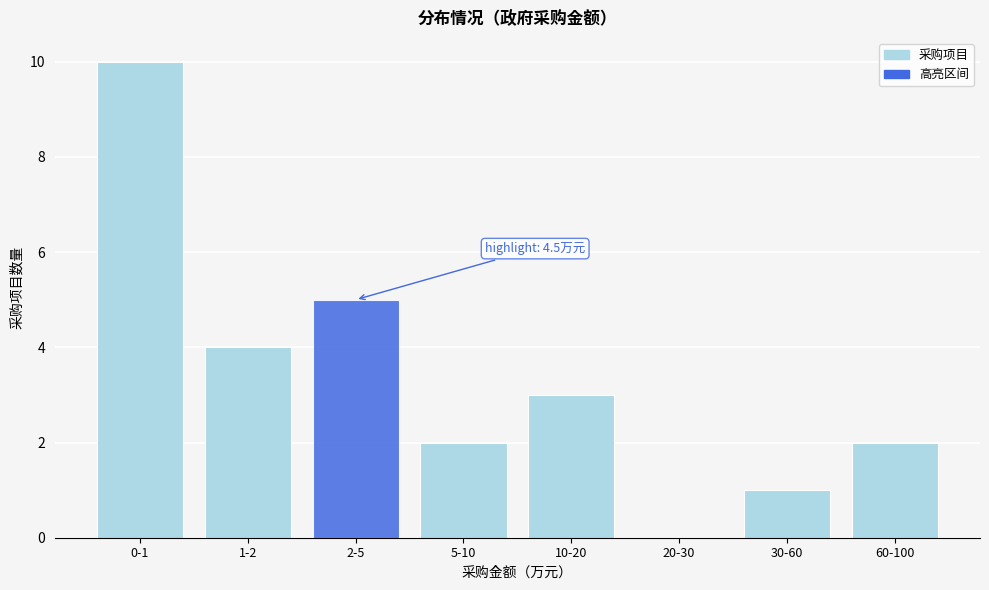

Reading left to right, list all the values displayed in this chart.

0-1=10	1-2=4	2-5=5	5-10=2	10-20=3	20-30=0	30-60=1	60-100=2